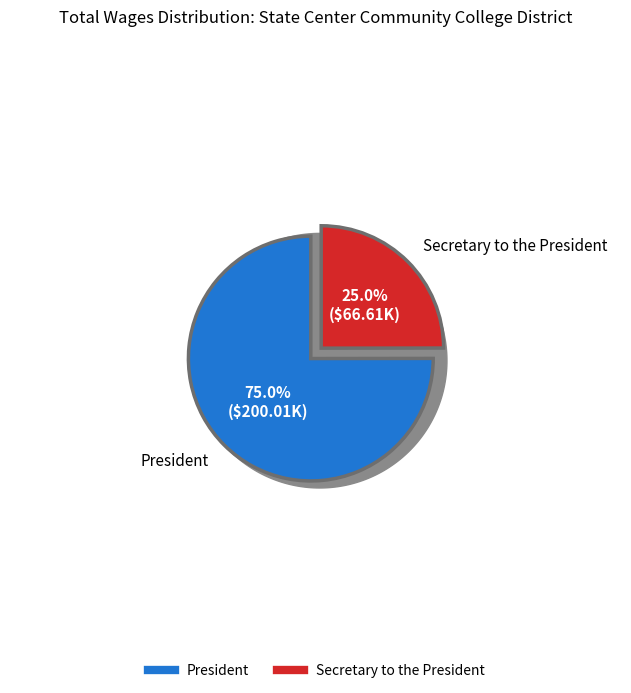

True or false: Secretary to the President accounts for 34% of the total.

False